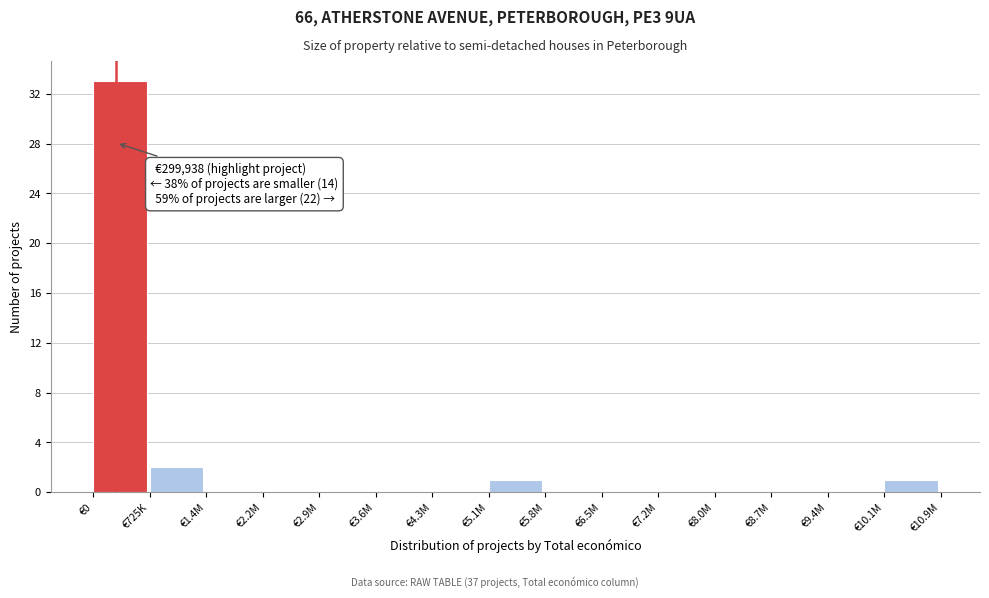

Reading left to right, extract all data points from this chart.

€0=33	€725K=2	€1.4M=0	€2.2M=0	€2.9M=0	€3.6M=0	€4.3M=0	€5.1M=1	€5.8M=0	€6.5M=0	€7.2M=0	€8.0M=0	€8.7M=0	€9.4M=0	€10.1M=1